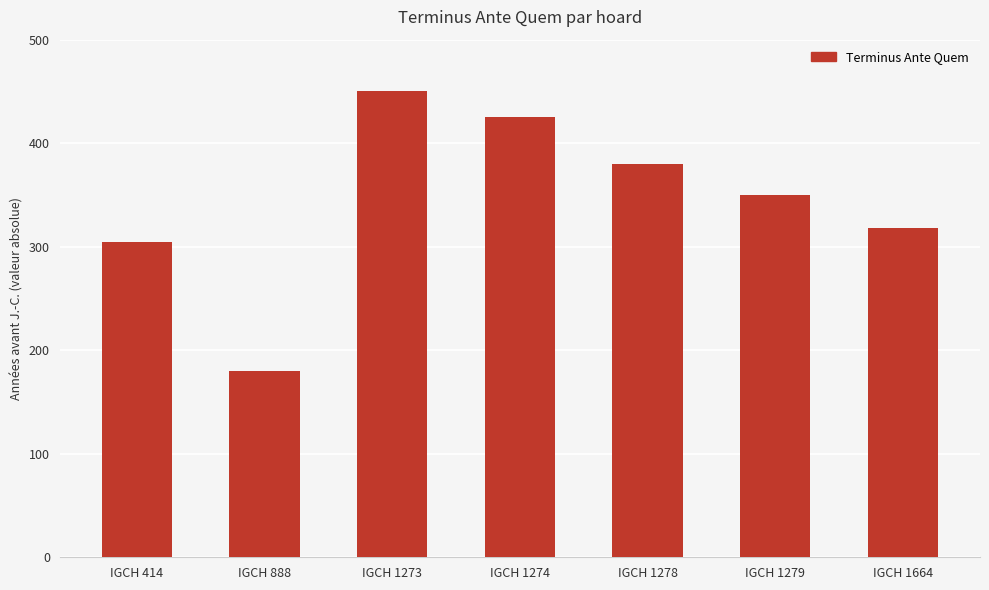

What is the sum of all values?

2408